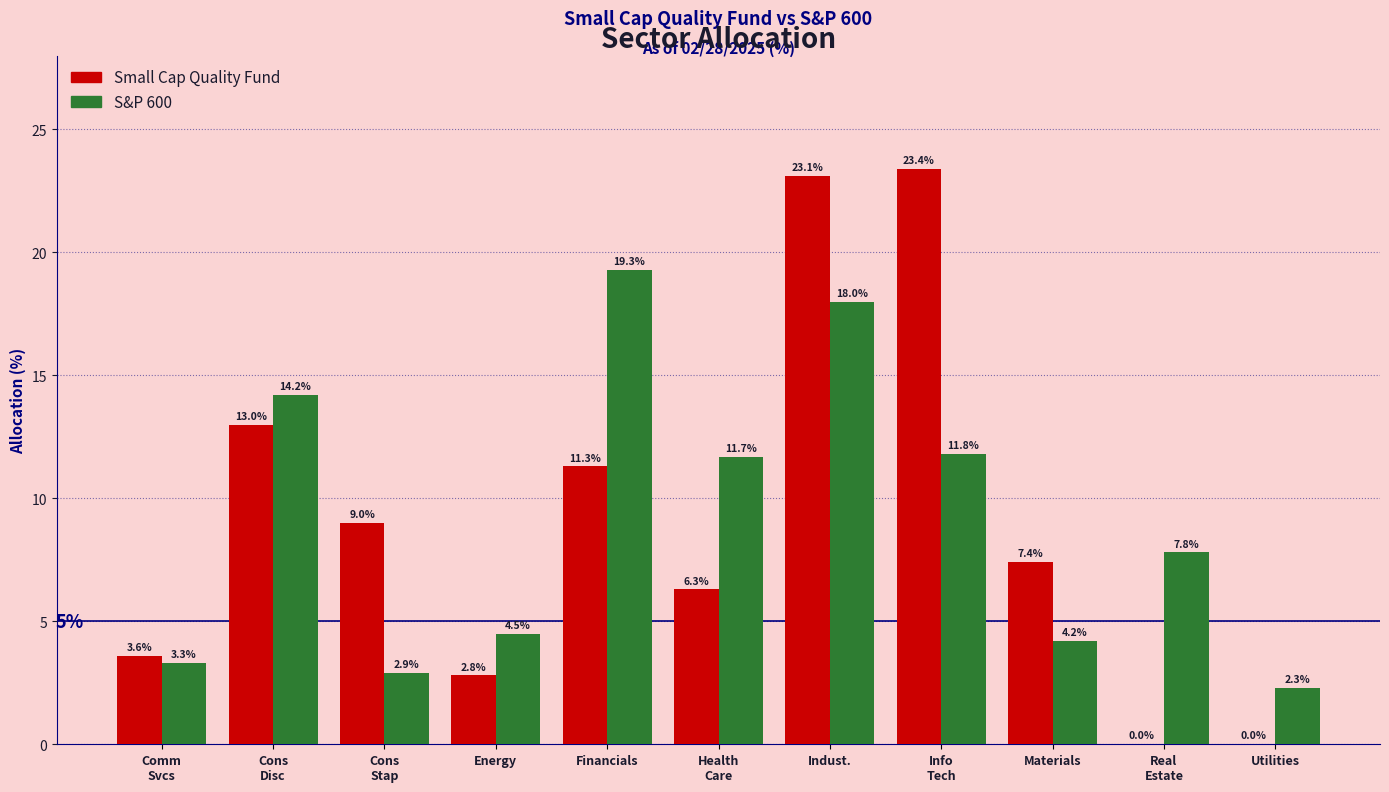

What is the maximum value shown in the chart?

23.4